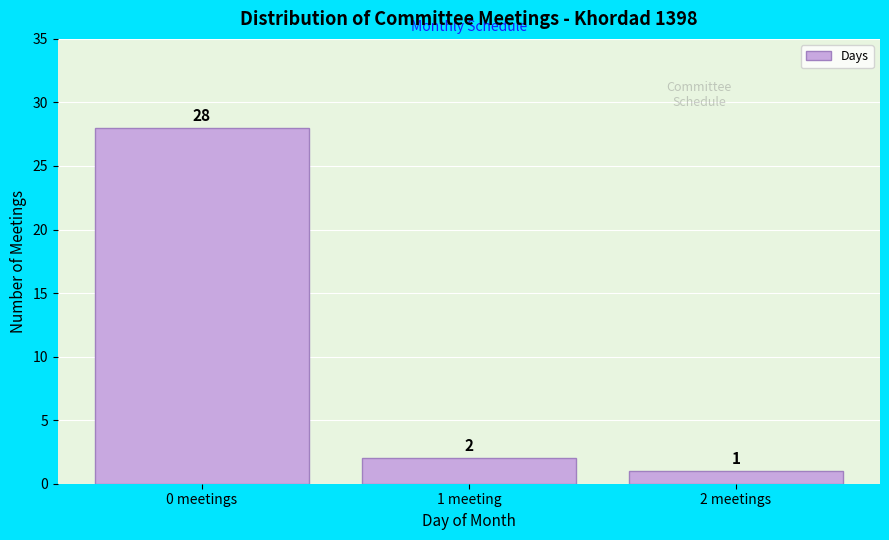

Reading left to right, extract all data points from this chart.

0 meetings=28	1 meeting=2	2 meetings=1